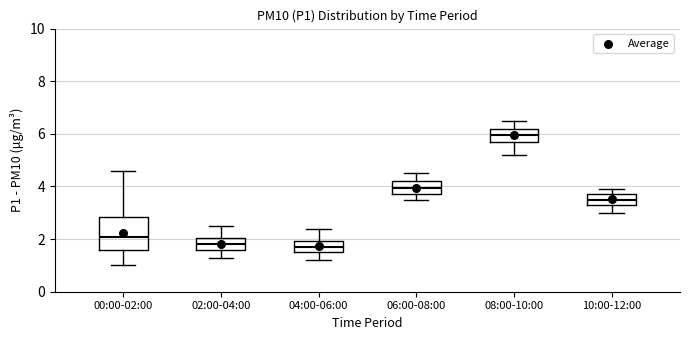

Reading left to right, transcribe this box plot: for each box, give where its median line is, the range the box spans, and where its two whiskers end, as read against the y-axis. The values are not printed on the chart, so give them approximately, as read against the axis.

00:00-02:00: median 2.0, box 1.6 to 2.8, whiskers 1.0 to 4.6
02:00-04:00: median 1.8, box 1.6 to 2.0, whiskers 1.4 to 2.6
04:00-06:00: median 1.8, box 1.6 to 2.0, whiskers 1.2 to 2.4
06:00-08:00: median 4.0, box 3.8 to 4.2, whiskers 3.6 to 4.6
08:00-10:00: median 6.0, box 5.8 to 6.2, whiskers 5.2 to 6.6
10:00-12:00: median 3.6, box 3.4 to 3.8, whiskers 3.0 to 4.0